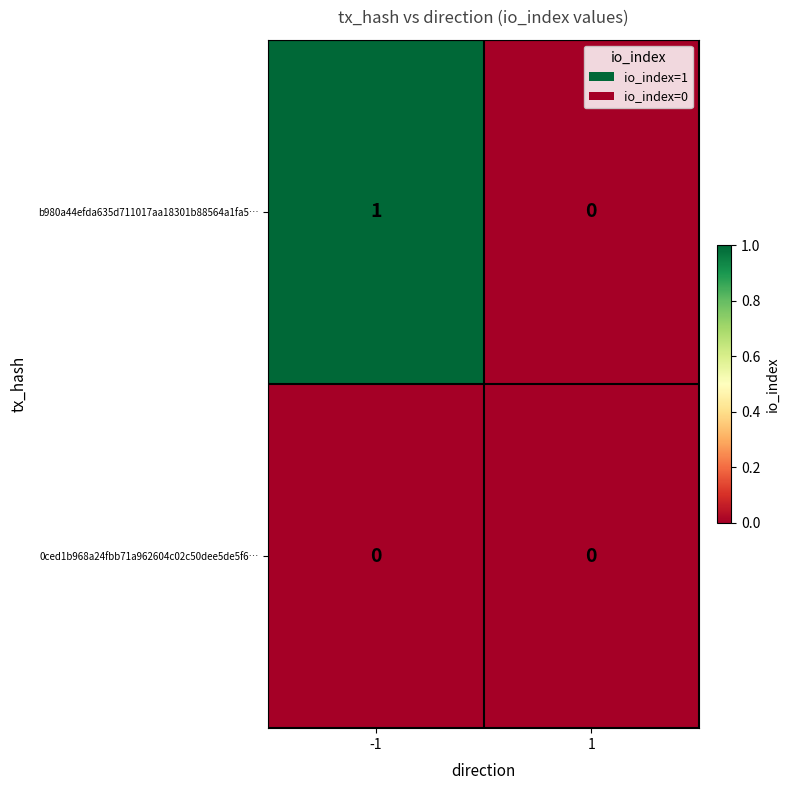

Which series has the widest spread of values?

b980a44efda635d711017aa18301b88564a1fa5…